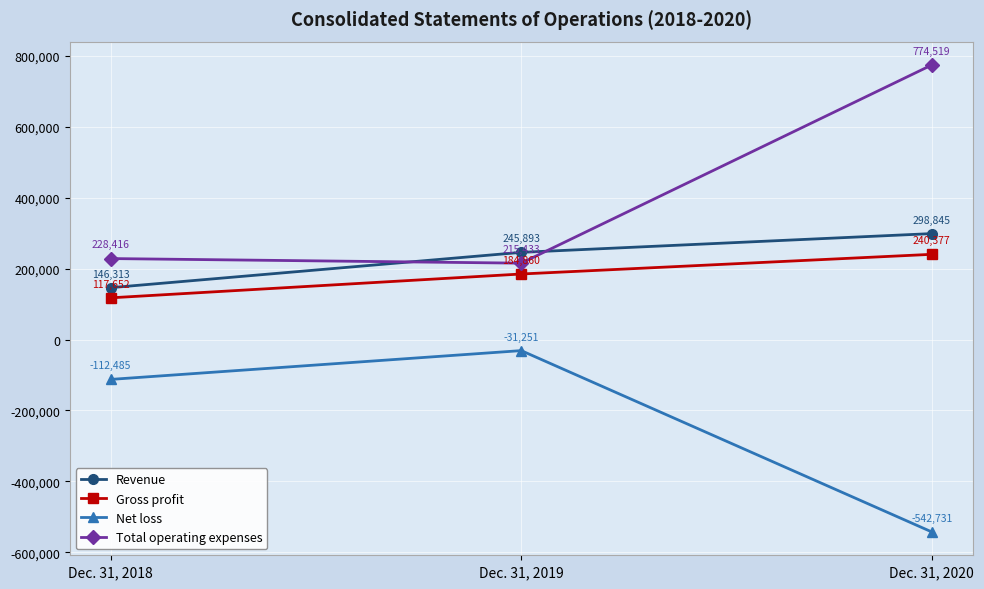

Rank the series at Dec. 31, 2018 from lowest to highest value.

Net loss, Gross profit, Revenue, Total operating expenses